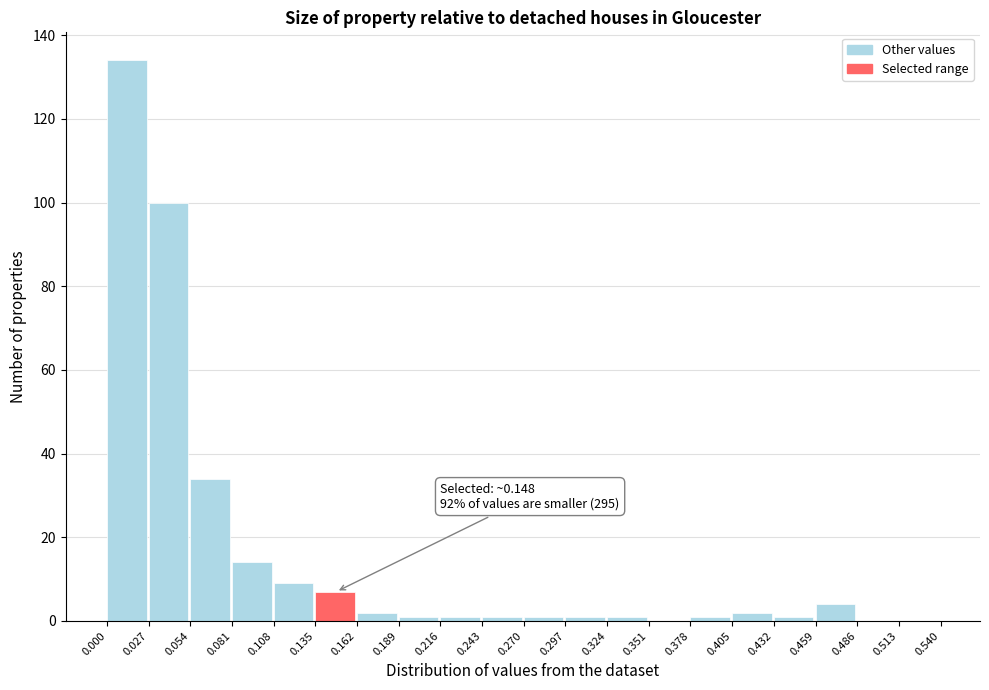

Over which range of the x-axis is the bar tallest?

0.000 to 0.027